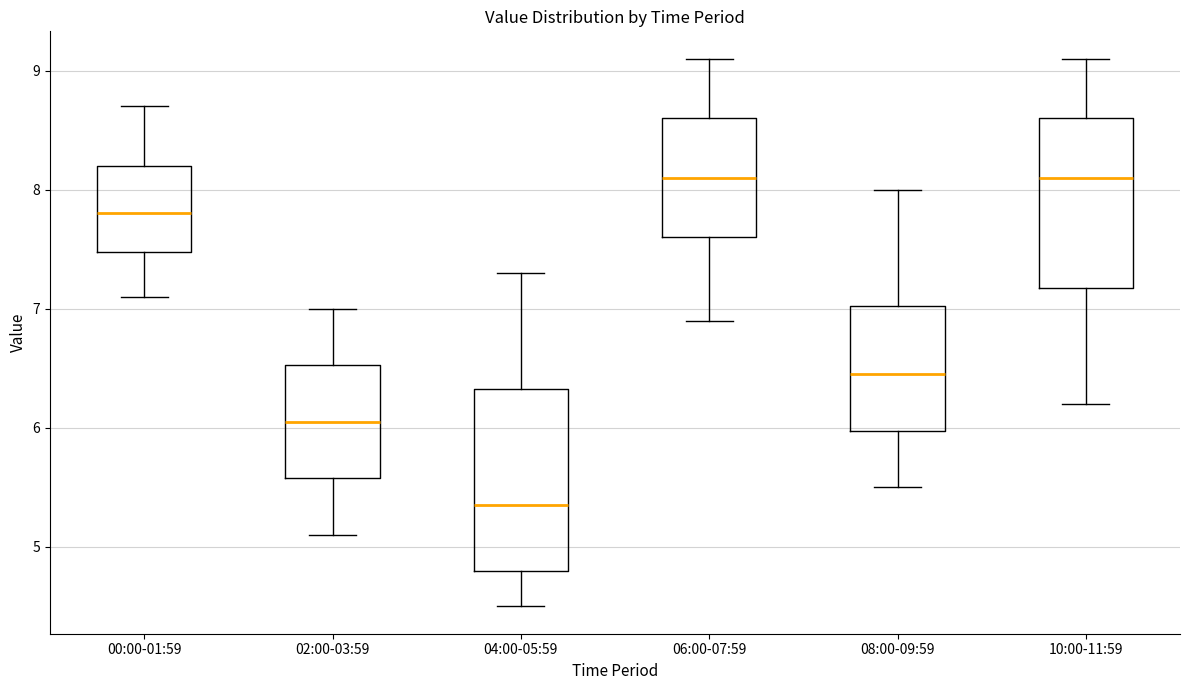

Where does the upper whisker of the box for 00:00-01:59 end on the y-axis? The values are not printed on the chart, so give them approximately, as read against the axis.

8.7